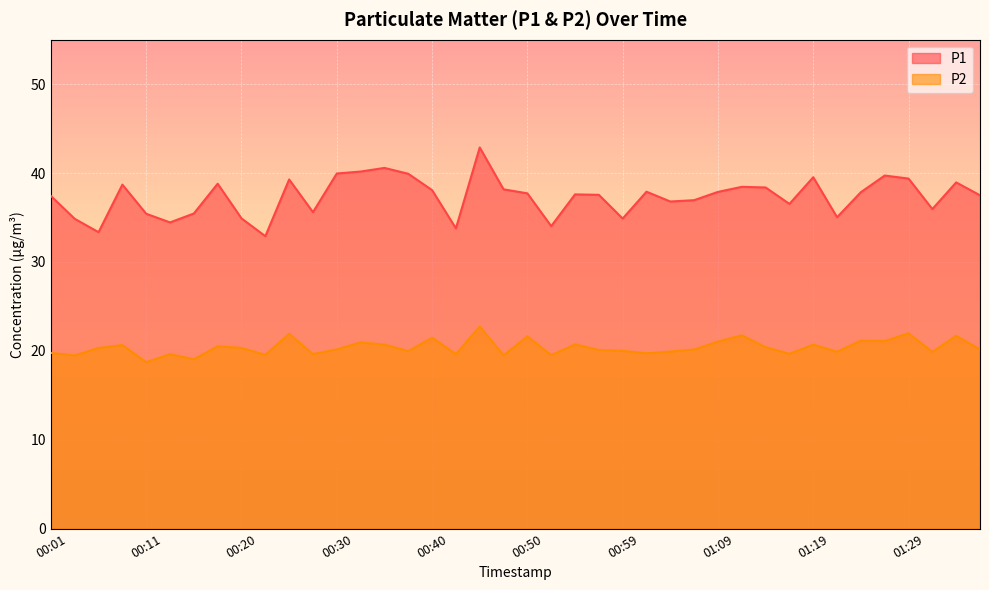

What is the average value of the P2 series?

20.4